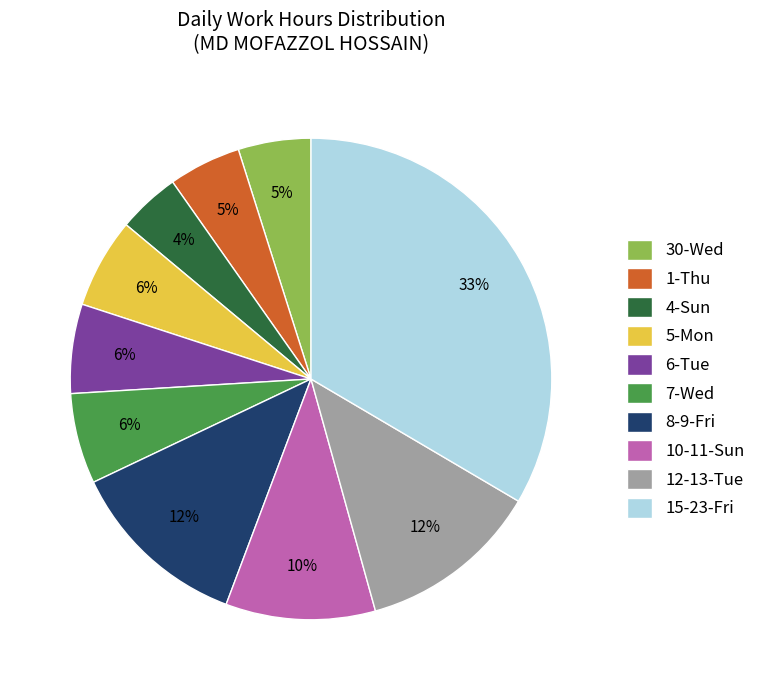

Between 15-23-Fri and 5-Mon, which is larger?

15-23-Fri